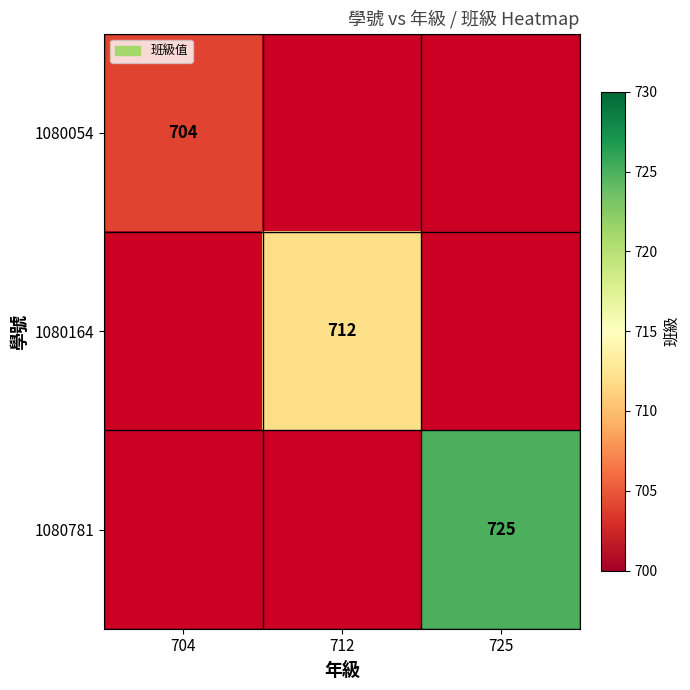

The value of 1080781 at 725 is 725. True or false?

True